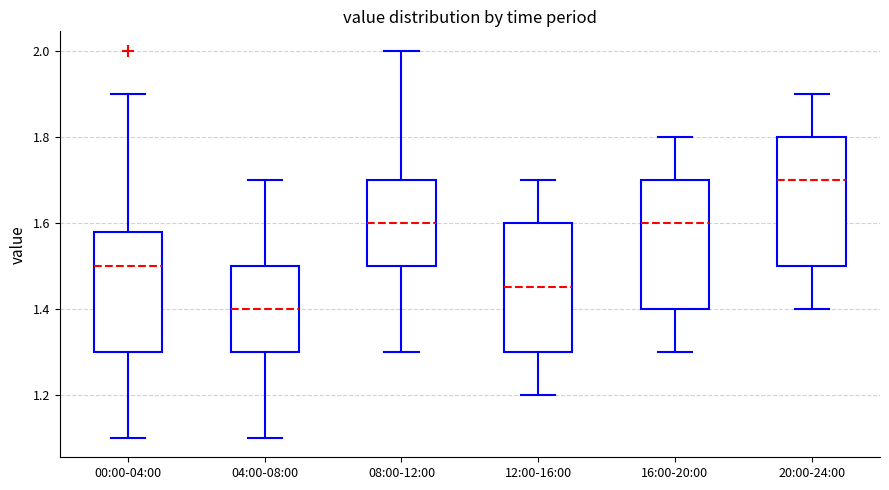

Which box has the highest median line?

20:00-24:00